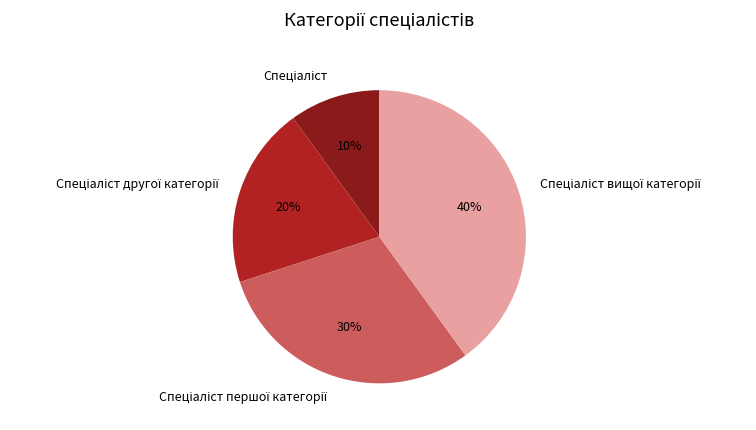

Does any single category account for the majority?

No